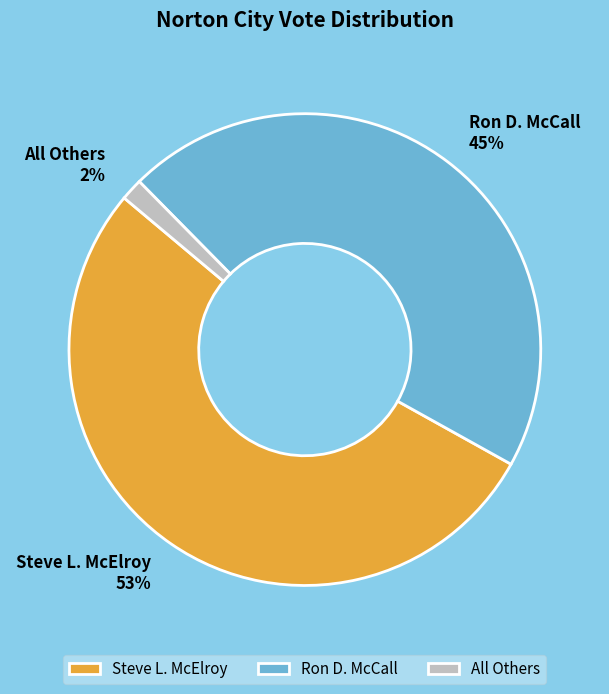

Count the number of slices in the pie.

3